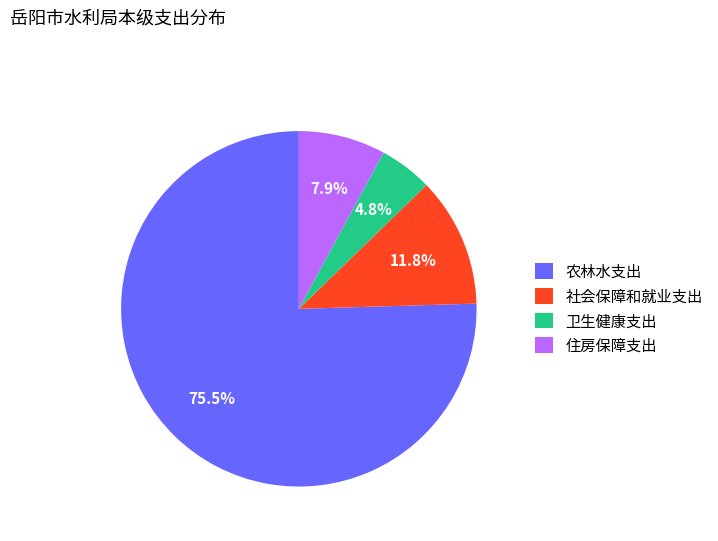

What percentage do 卫生健康支出 and 农林水支出 together represent?

80.3%